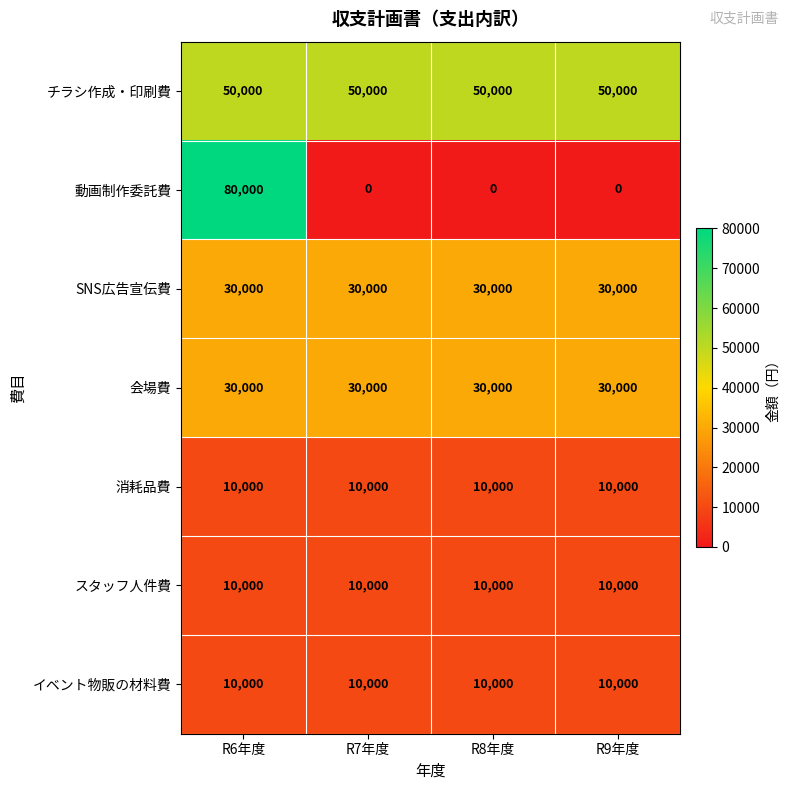

Which series changed the most between R6年度 and R9年度?

動画制作委託費